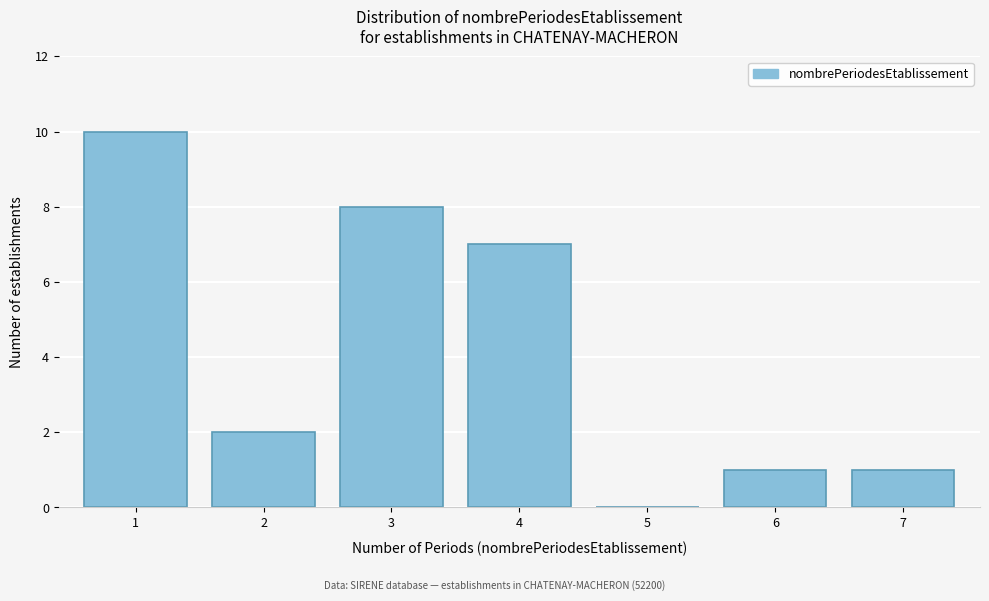

Reading left to right, what are all the values shown in this chart?

1=10	2=2	3=8	4=7	5=0	6=1	7=1